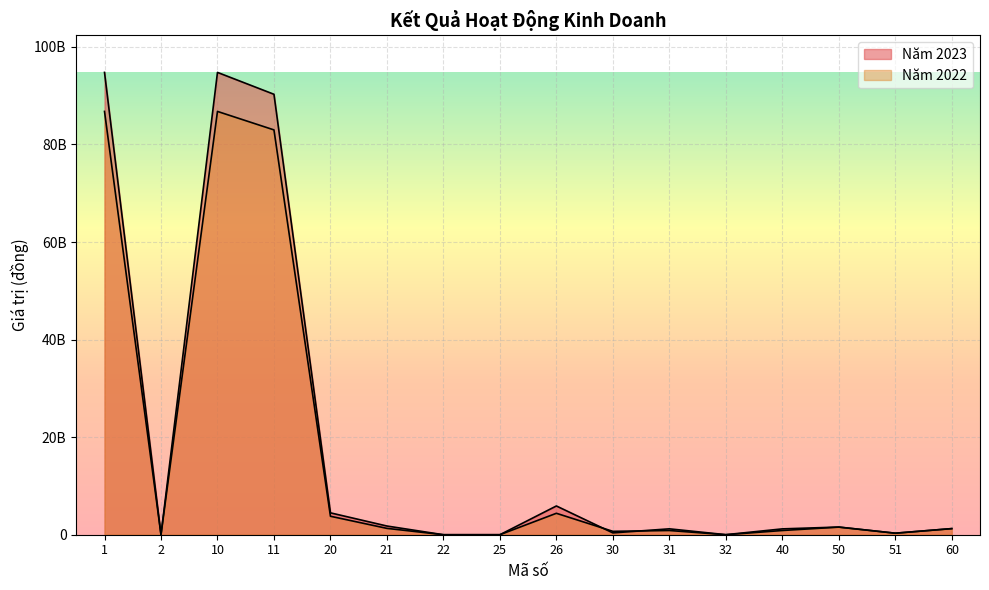

Which series changed the most between 2 and 40?

Năm 2023